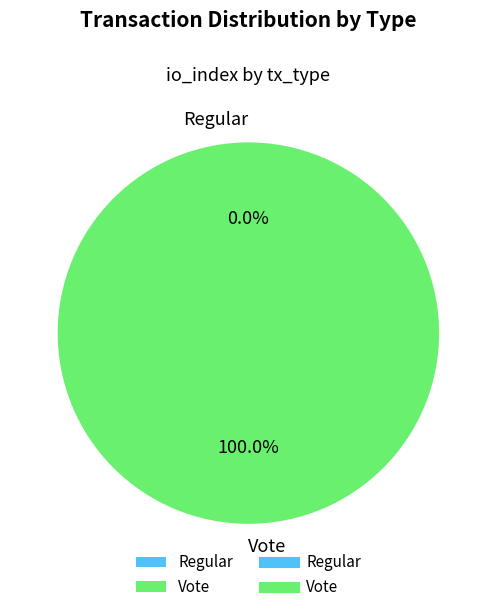

To the nearest percent, what portion does Vote represent?

100%